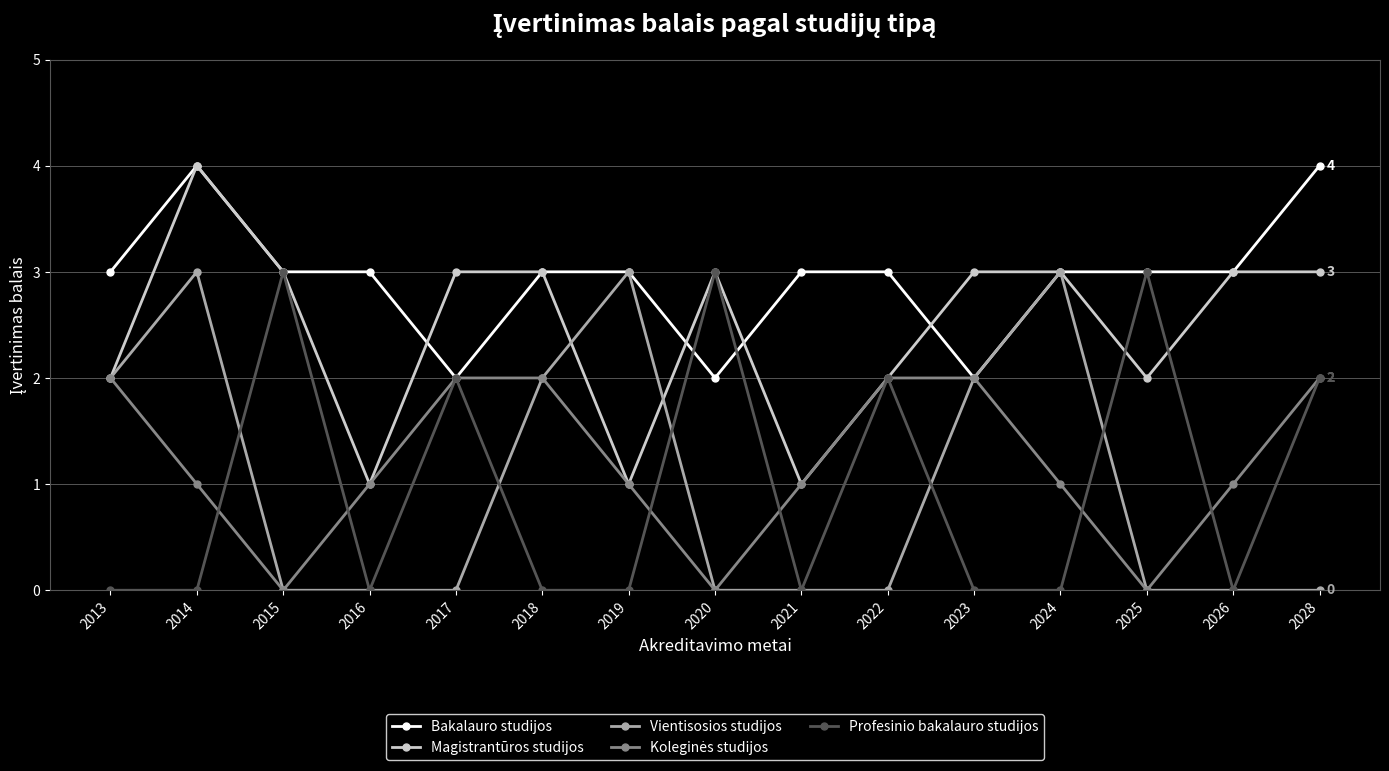

At which category does Magistrantūros studijos reach its first local peak?

2014